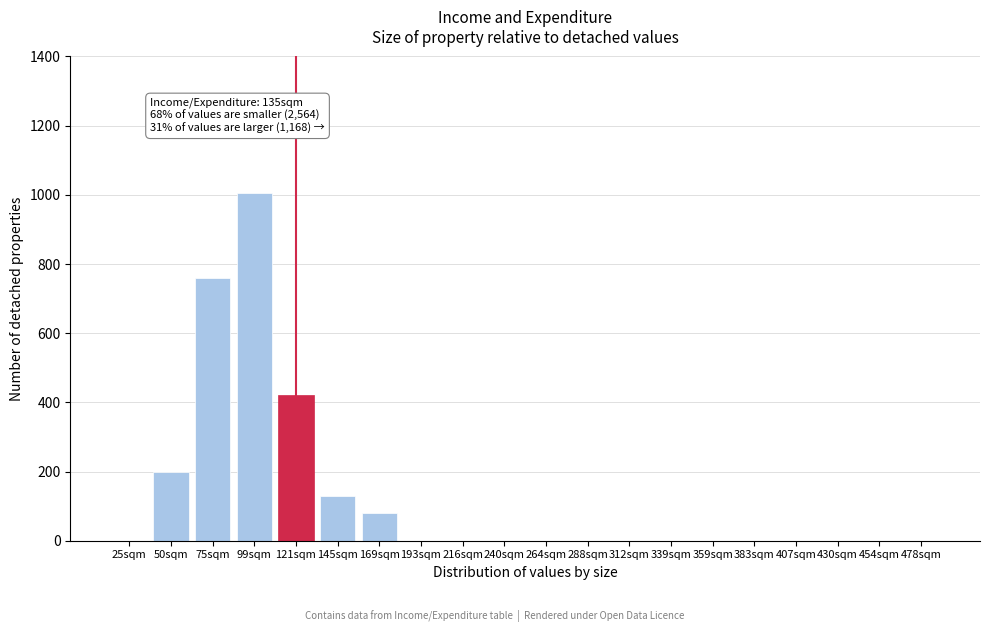

Reading right to left, extract all data points from this chart.

478sqm=0	454sqm=0	430sqm=0	407sqm=0	383sqm=0	359sqm=0	339sqm=0	312sqm=0	288sqm=0	264sqm=0	240sqm=0	216sqm=0	193sqm=0	169sqm=80	145sqm=130	121sqm=420	99sqm=1005	75sqm=760	50sqm=200	25sqm=0